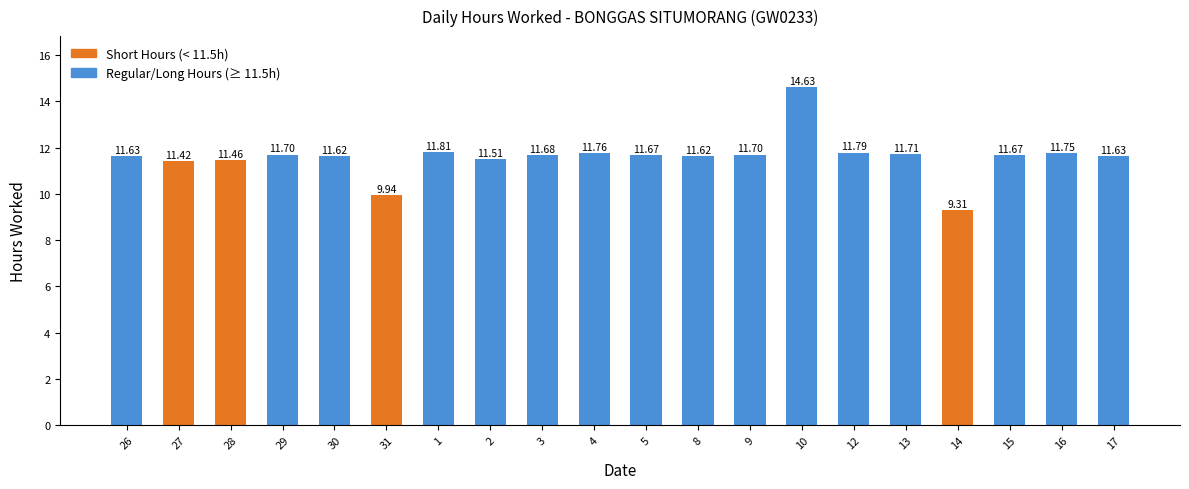

What is the difference between the values at 8 and 4?

0.1